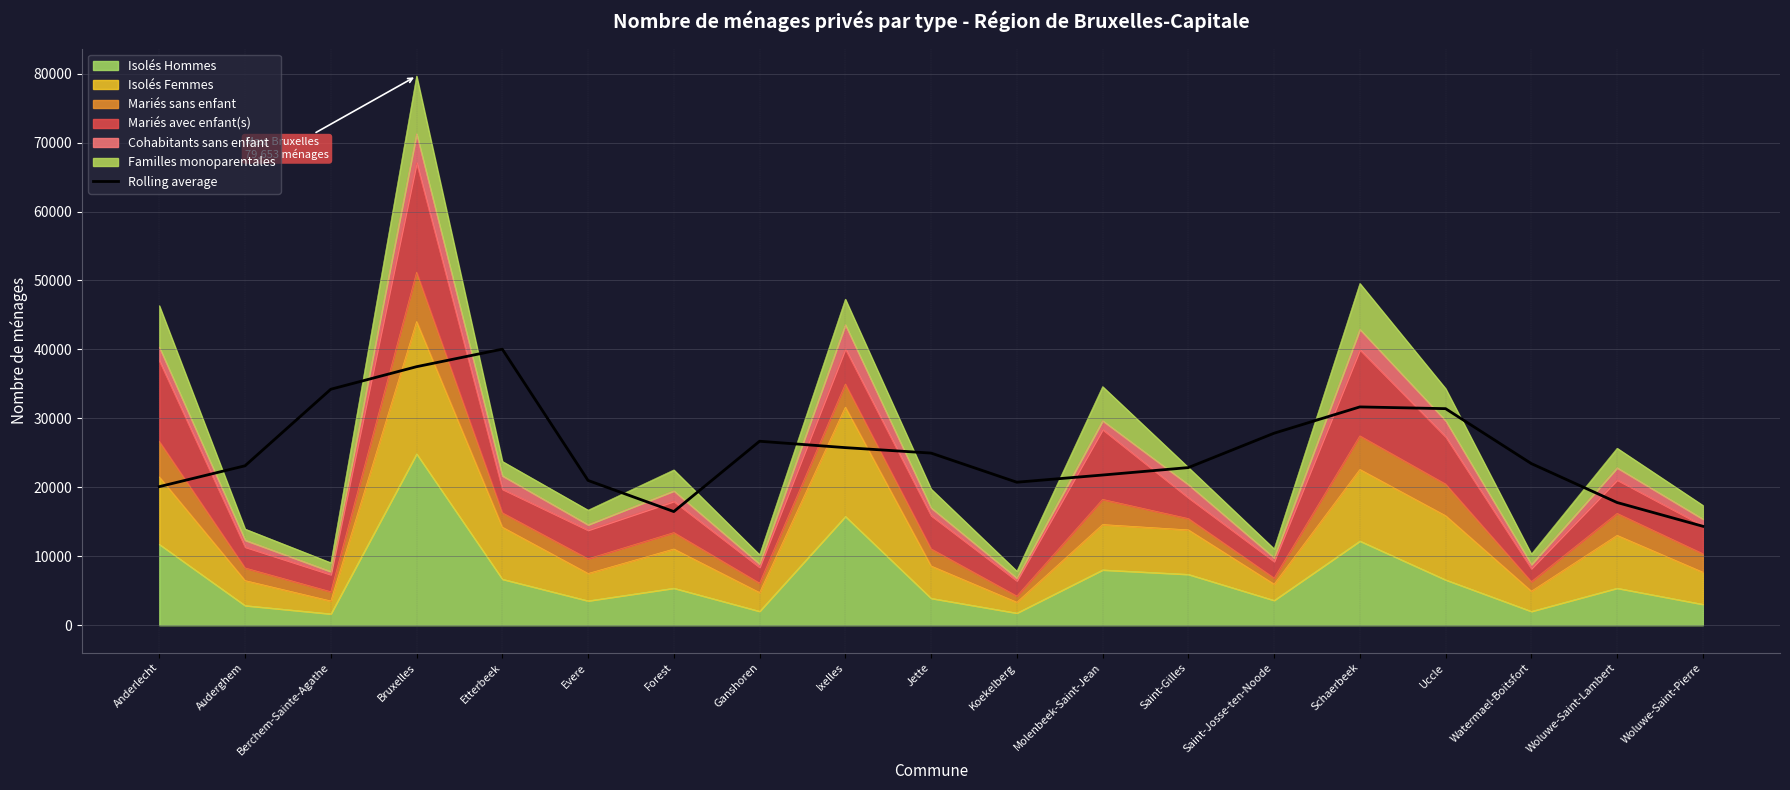

Reading right to left, transcribe all the data shown in this chart.

14355.3	17798.7	23445.0	31410.3	31662.3	27849.0	22863.0	21784.3	20740.7	24967.3	25758.3	26684.0	16485.0	20999.3	40038.7	37495.7	34226.0	23124.7	20102.0